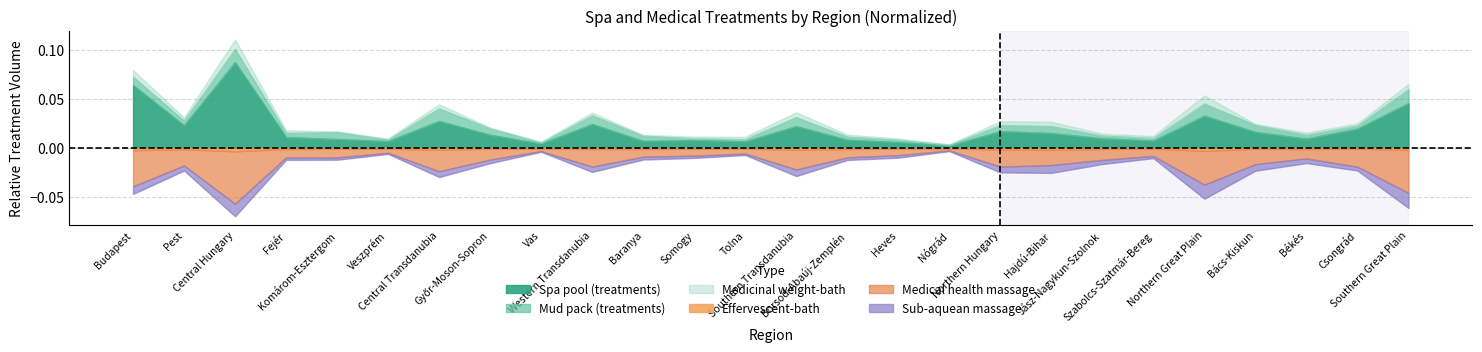

At which category is the sum across all series the highest?

Central Hungary